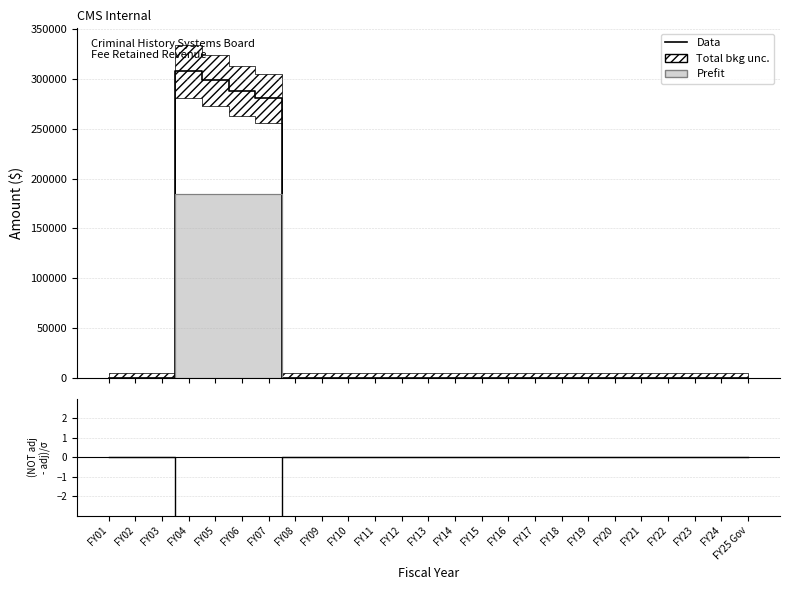

At which label is the value closest to -3?

FY01